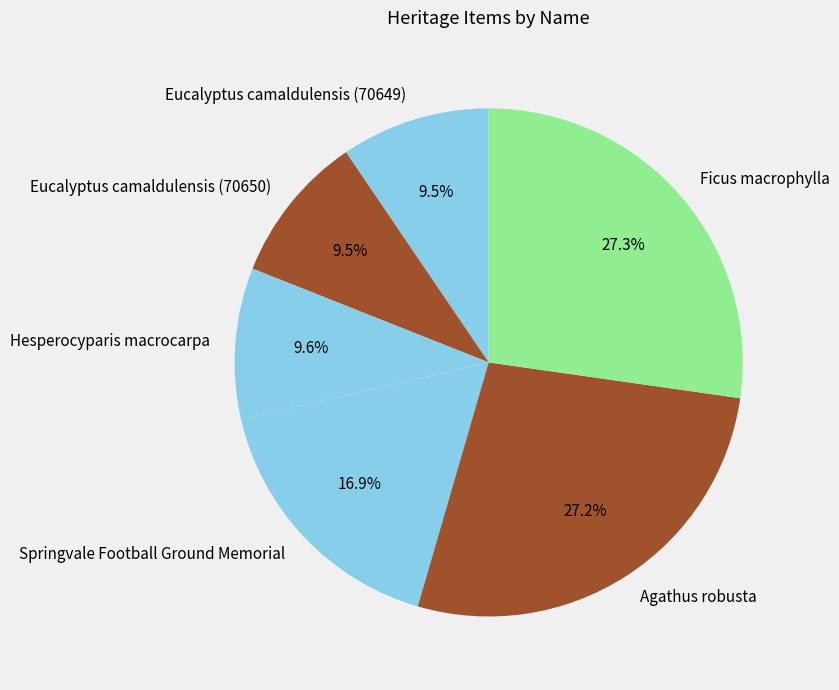

Is it true that Agathus robusta is 27% of the pie?

True